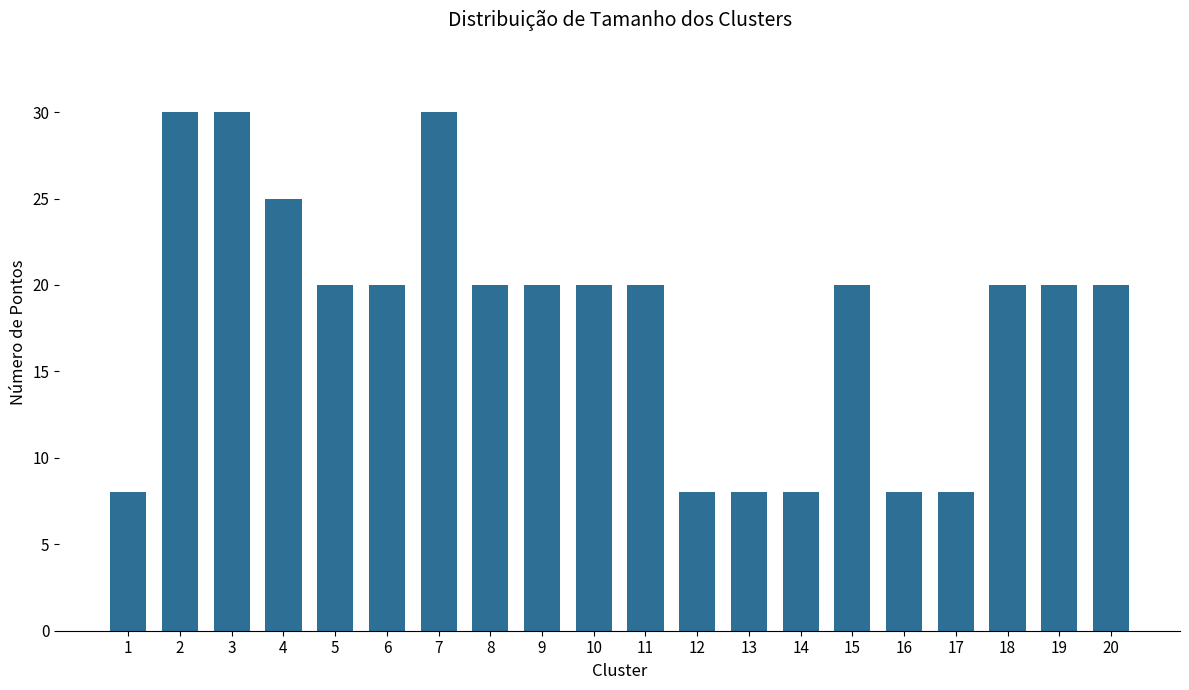

Read the value at 1.

8